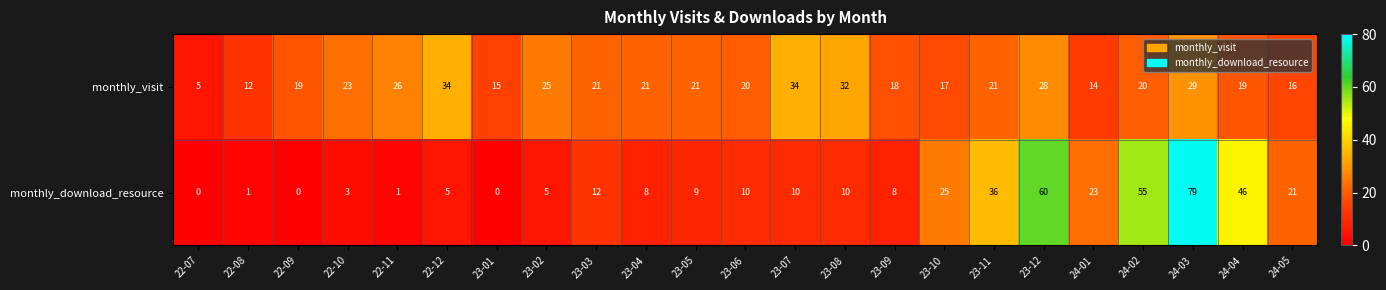

What is the spread (max minus min) of values at 22-10?

20